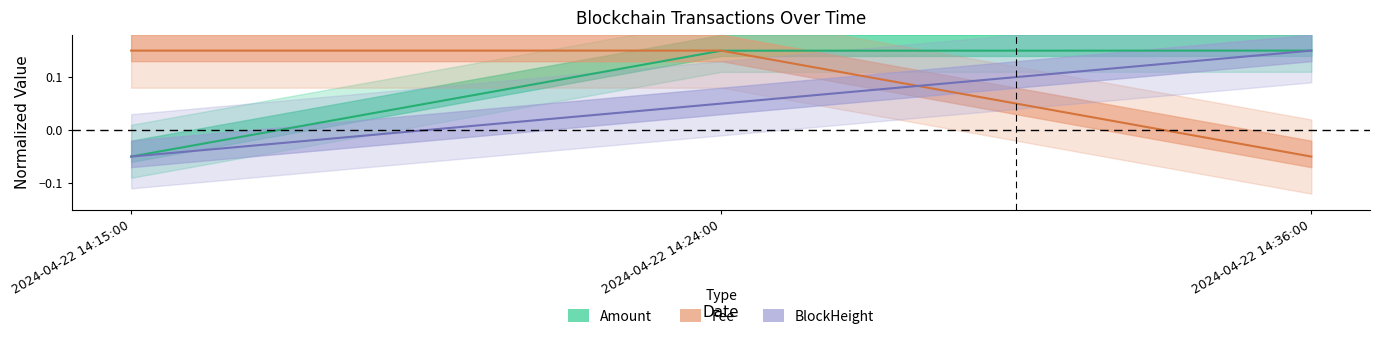

How many values in the Amount series are below 0?

1